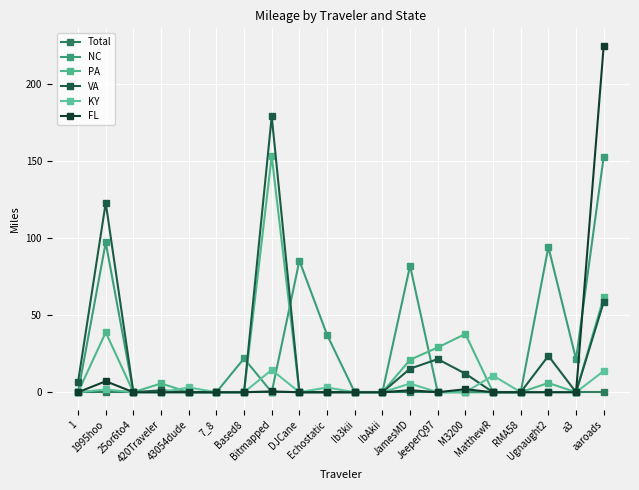

How many distinct data groups are displayed?

6